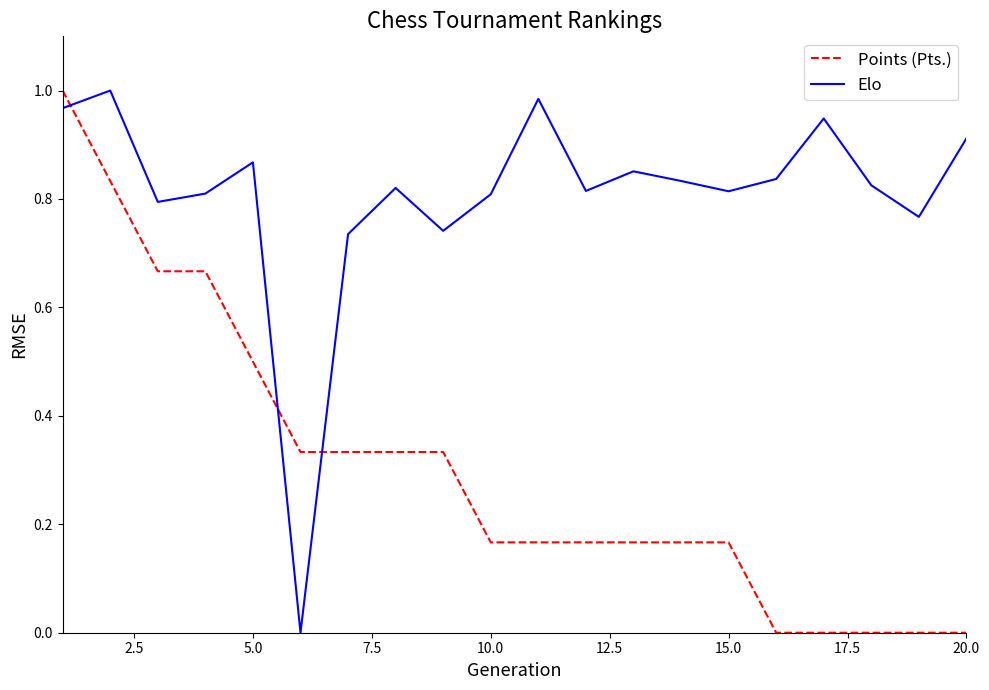

How many times do Elo and Points (Pts.) cross each other?

3